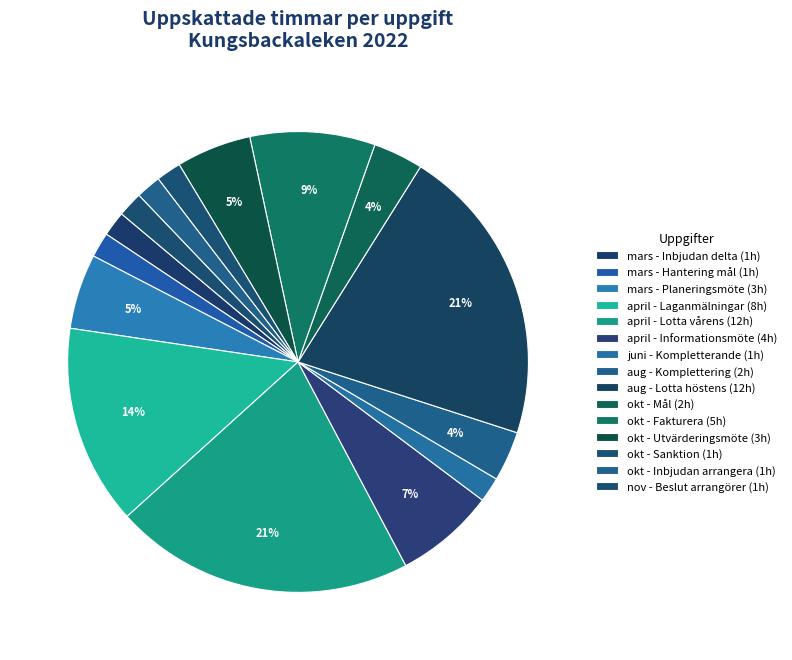

Which slice is the smallest?

mars - Inbjudan delta